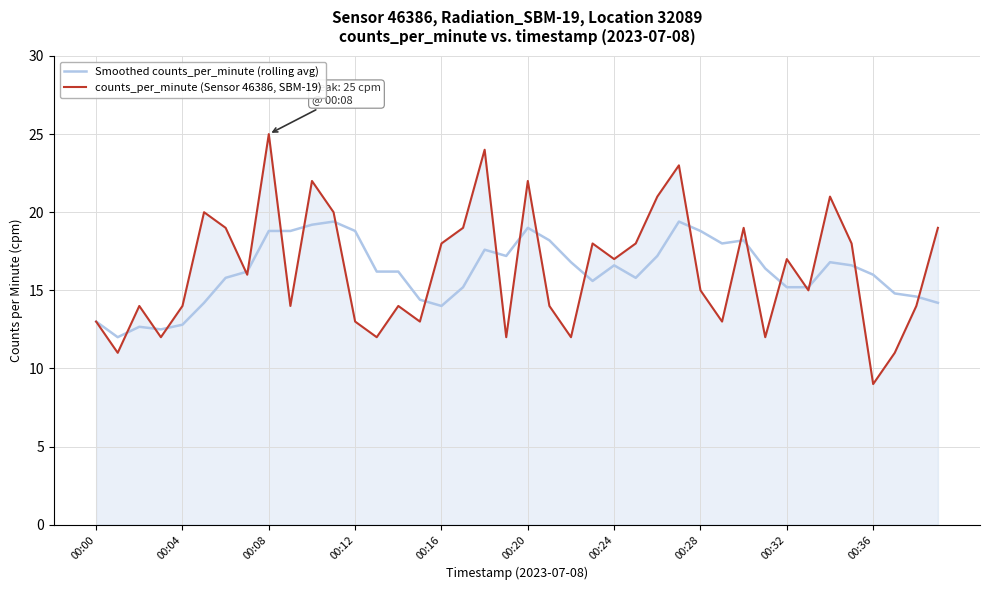

Reading left to right, extract all data points from this chart.

Smoothed counts_per_minute (rolling avg): 13.0	12.0	12.7	12.5	12.8	14.2	15.8	16.2	18.8	18.8	19.2	19.4	18.8	16.2	16.2	14.4	14.0	15.2	17.6	17.2	19.0	18.2	16.8	15.6	16.6	15.8	17.2	19.4	18.8	18.0	18.2	16.4	15.2	15.2	16.8	16.6	16.0	14.8	14.6	14.2
counts_per_minute (Sensor 46386, SBM-19): 13.0	11.0	14.0	12.0	14.0	20.0	19.0	16.0	25.0	14.0	22.0	20.0	13.0	12.0	14.0	13.0	18.0	19.0	24.0	12.0	22.0	14.0	12.0	18.0	17.0	18.0	21.0	23.0	15.0	13.0	19.0	12.0	17.0	15.0	21.0	18.0	9.0	11.0	14.0	19.0